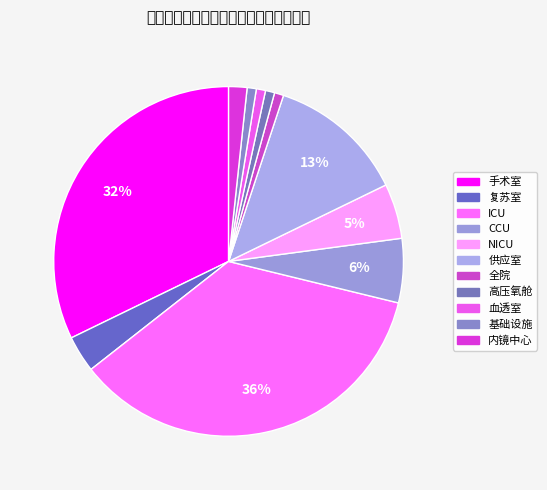

The 供应室 slice represents 24% of the pie. True or false?

False